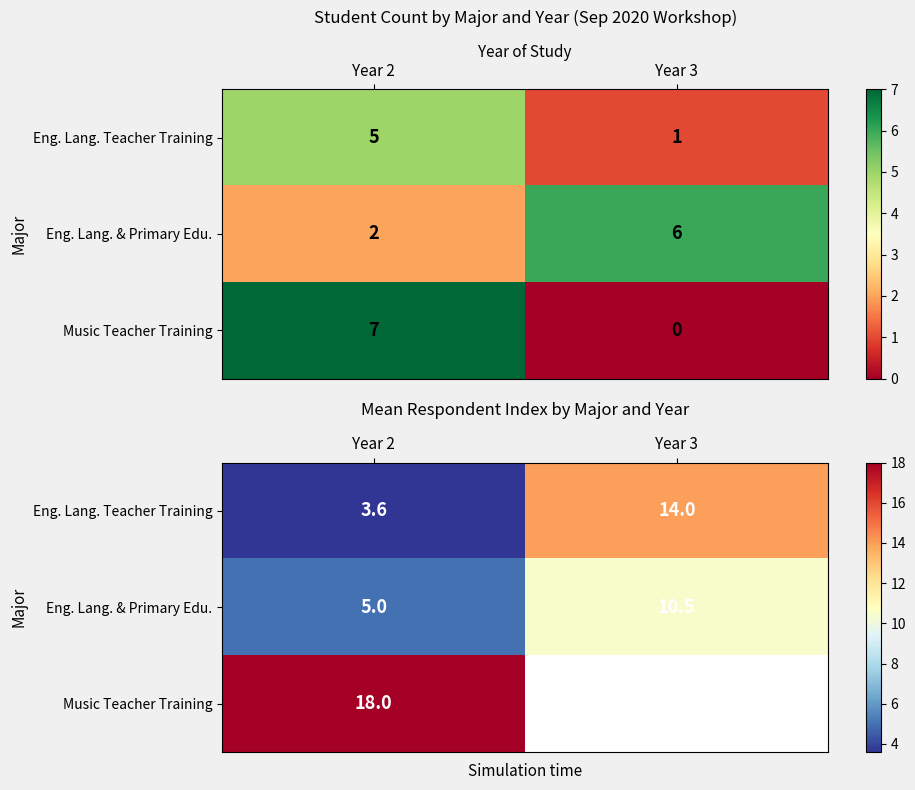

What is the average value of the Eng. Lang. Teacher Training series?

8.8